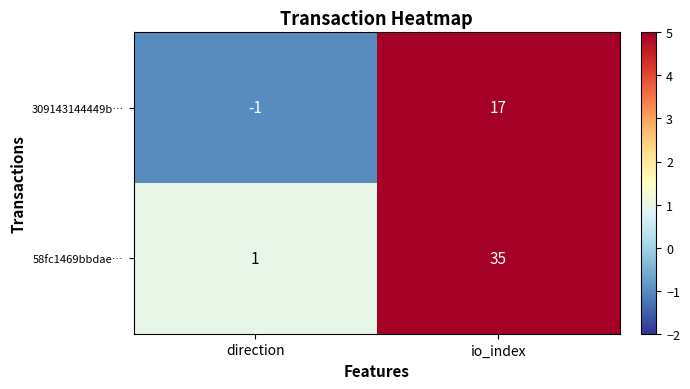

Reading left to right, list all the values displayed in this chart.

309143144449b…: direction=-1	io_index=17
58fc1469bbdae…: direction=1	io_index=35